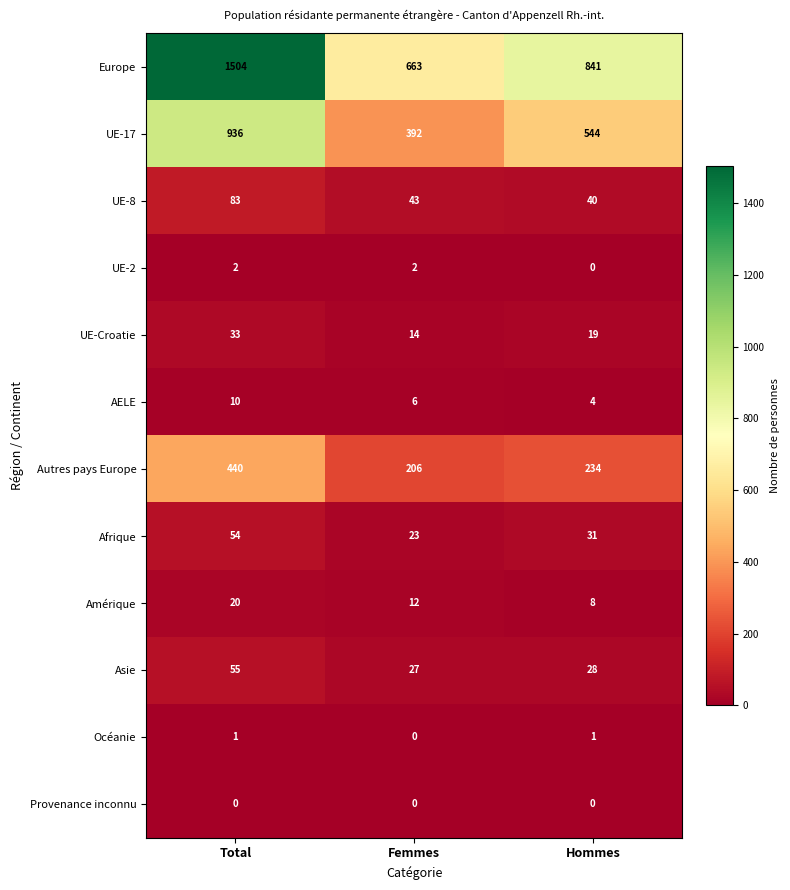

What is the spread (max minus min) of values at Femmes?

663